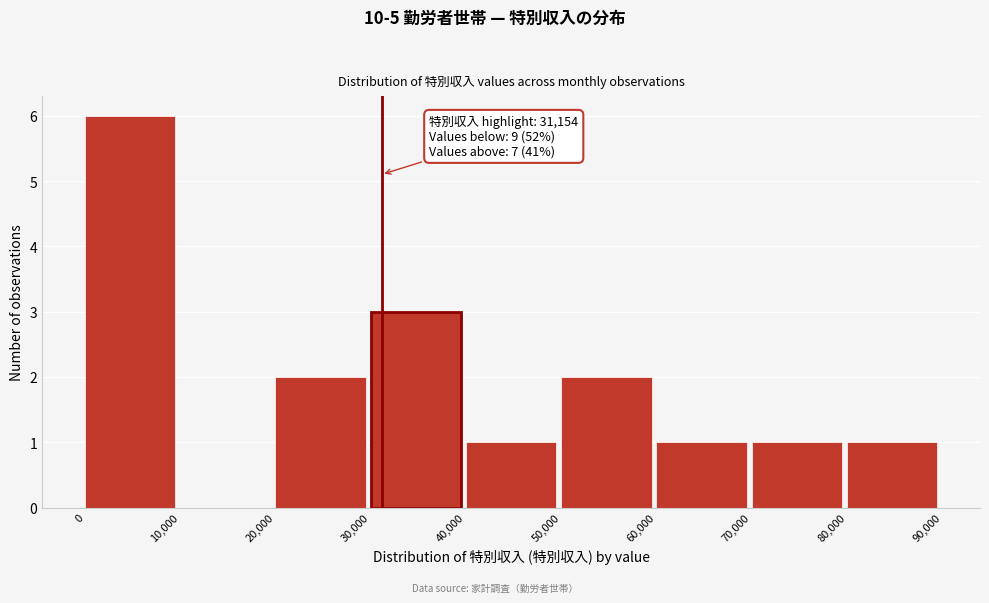

Which range on the x-axis has the tallest bar?

0 to 10,000